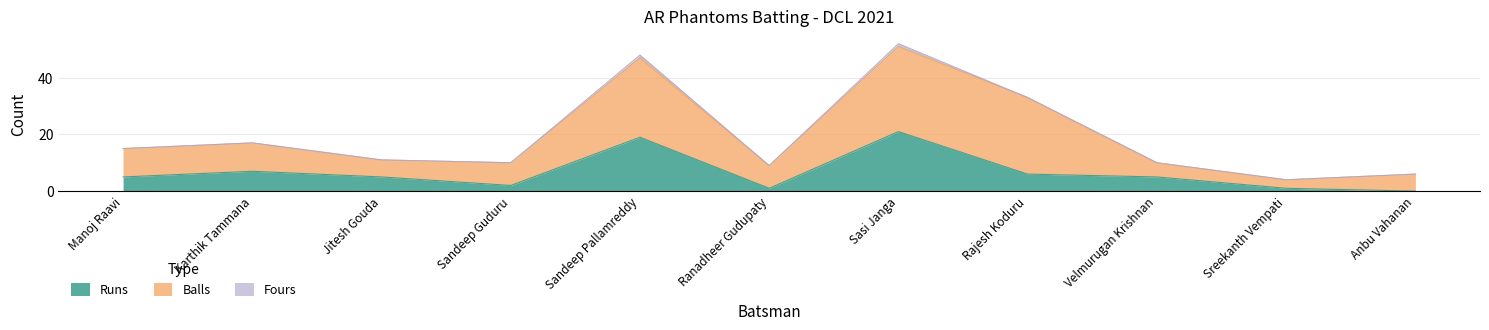

True or false: Balls has a value of 8 at Sandeep Guduru.

True